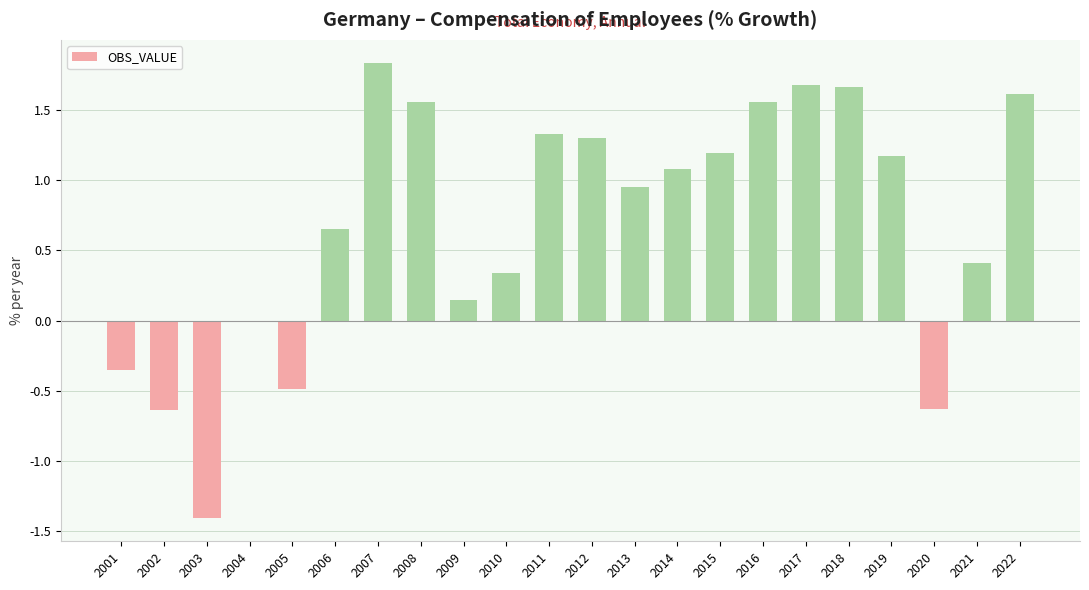

Is it true that the value at 2016 is 1.6?

True